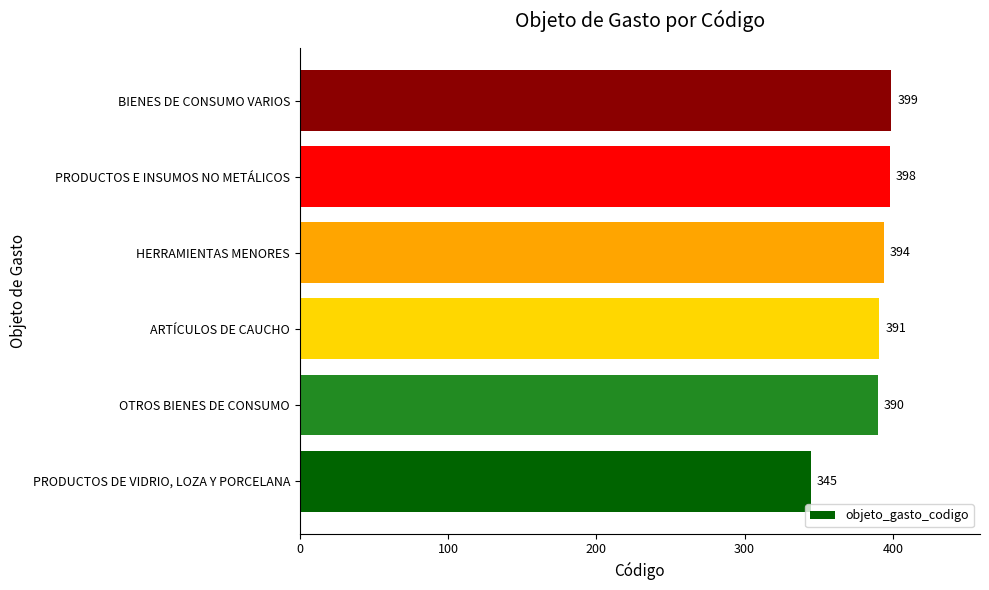

What is the minimum value shown in the chart?

345